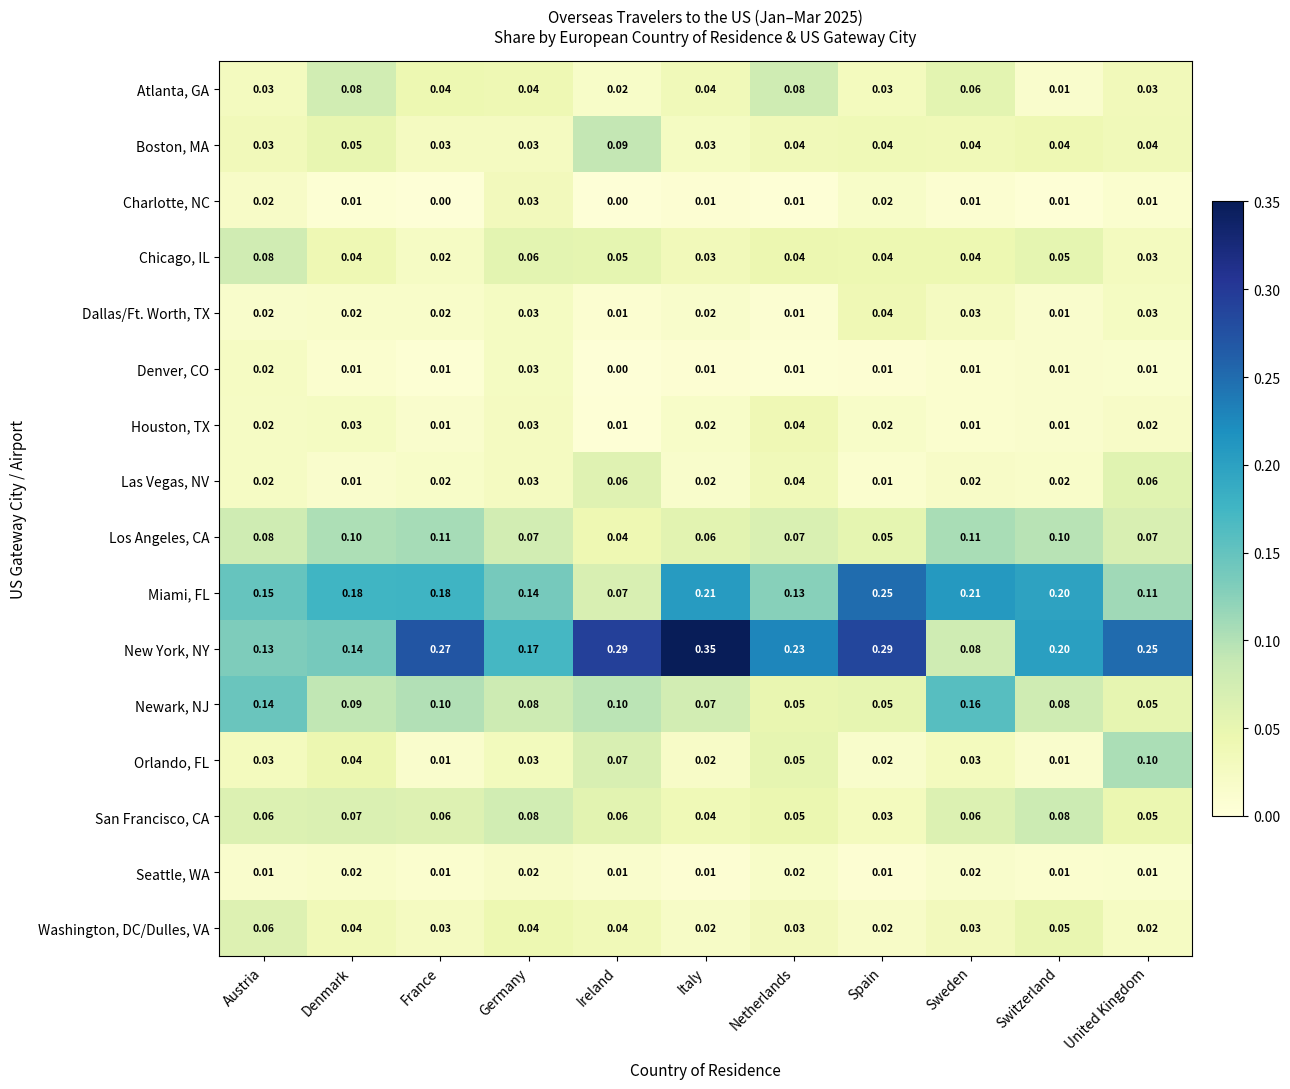

Between Denmark and Italy, which series saw the biggest shift?

New York, NY